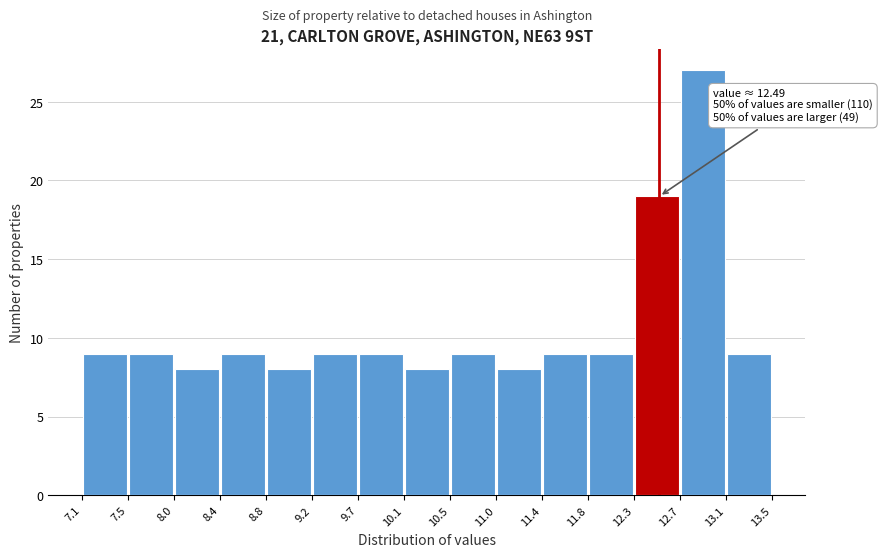

Which range on the x-axis has the tallest bar?

12.7 to 13.1